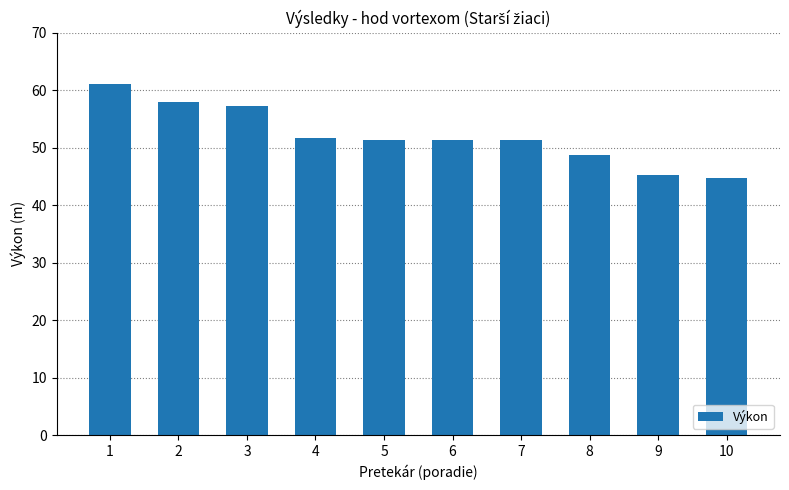

How many series are shown in this chart?

1